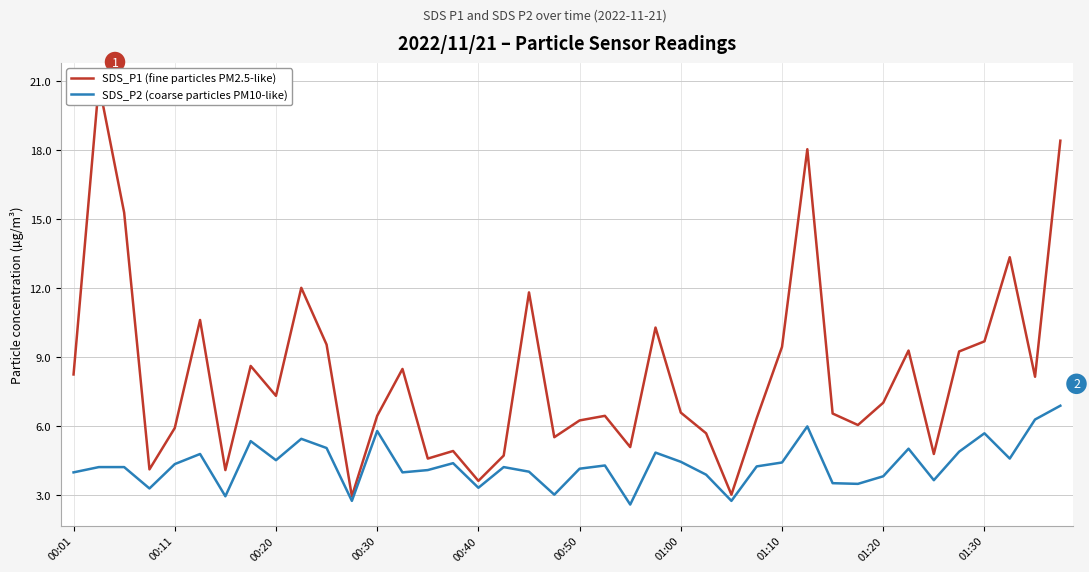

What is the lowest value of the SDS_P2 (coarse particles PM10-like) series?

2.6